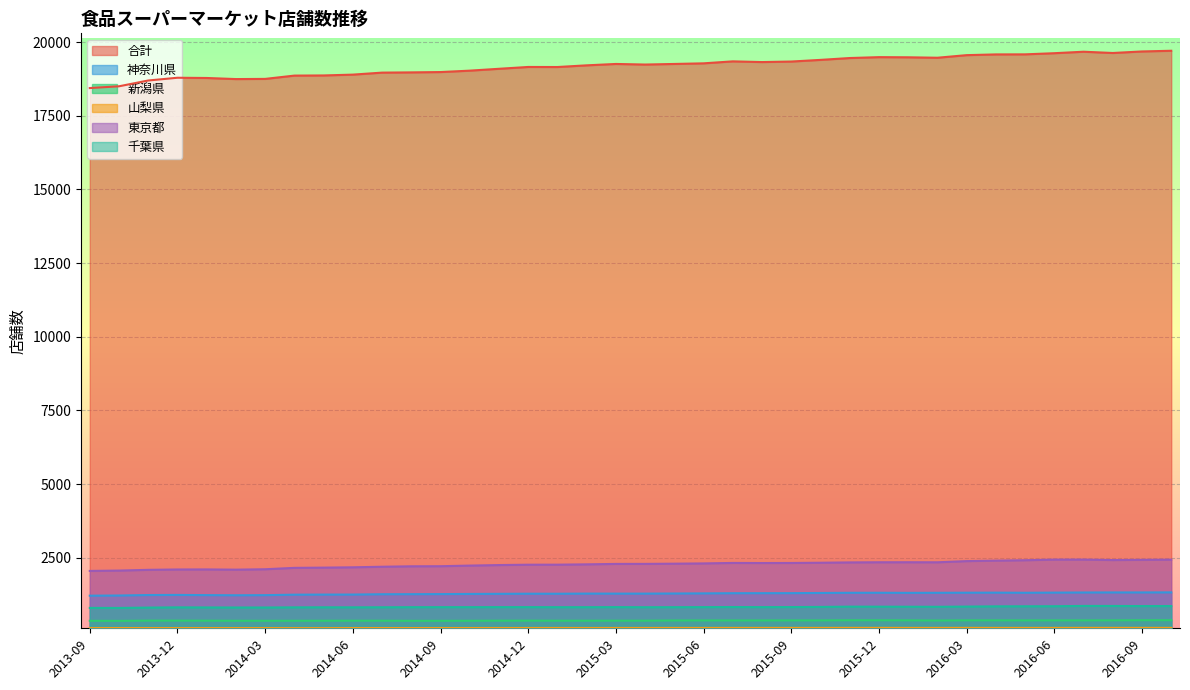

The value of 山梨県 at 2015-04 is 82. True or false?

False